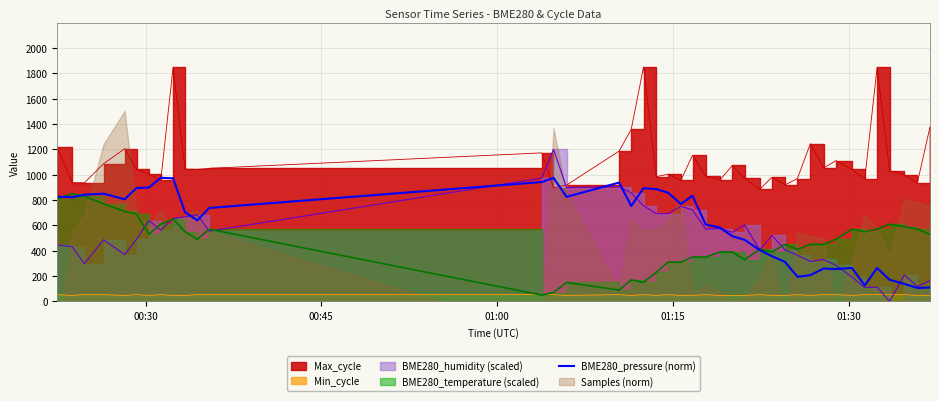

What is the highest value of the BME280_pressure (norm) series?

975.7